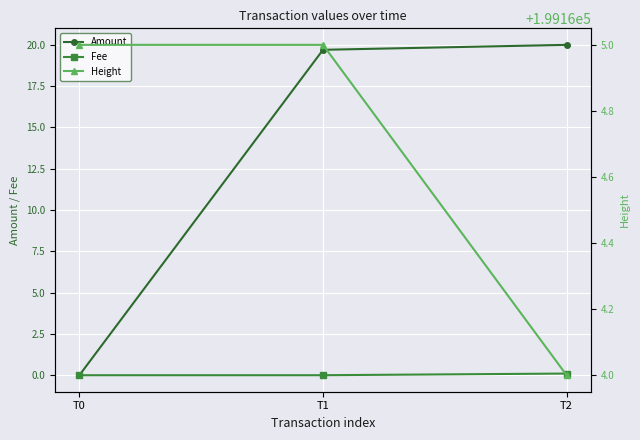

How many data points in Amount are above 19?

2